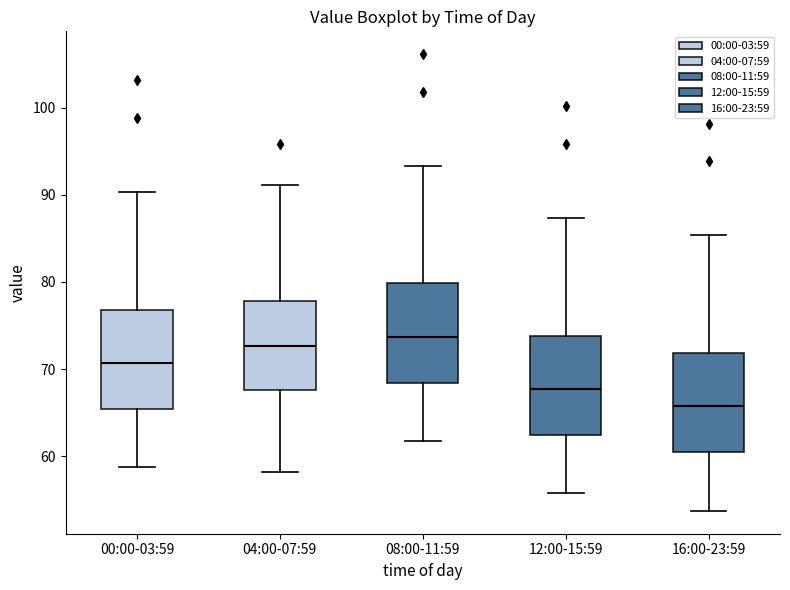

Where does the median line of the box for 00:00-03:59 sit on the y-axis? The values are not printed on the chart, so give them approximately, as read against the axis.

71